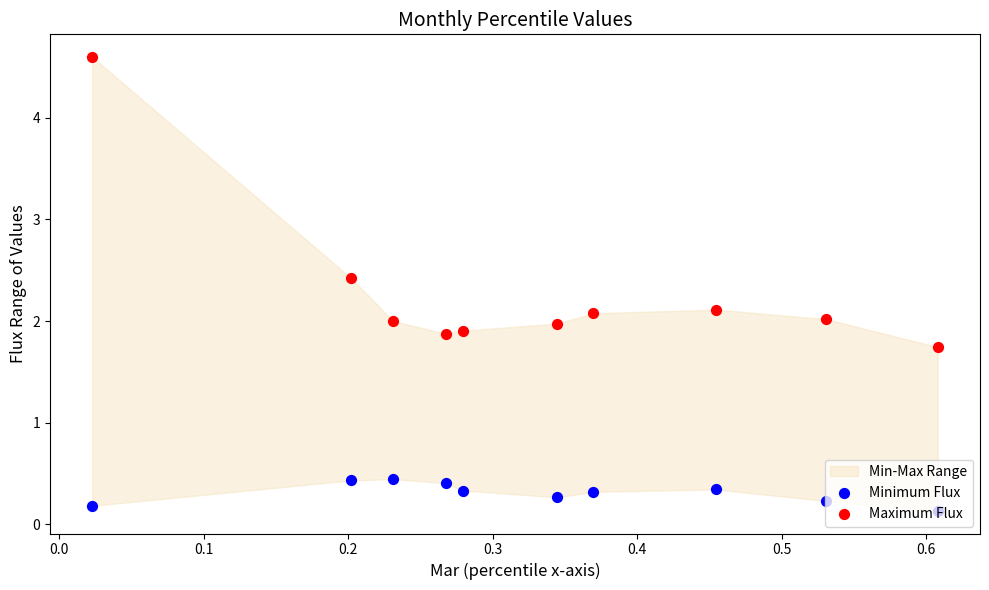

Is the value of Minimum Flux at 0.7 greater than the value of Maximum Flux at 0.6?

No